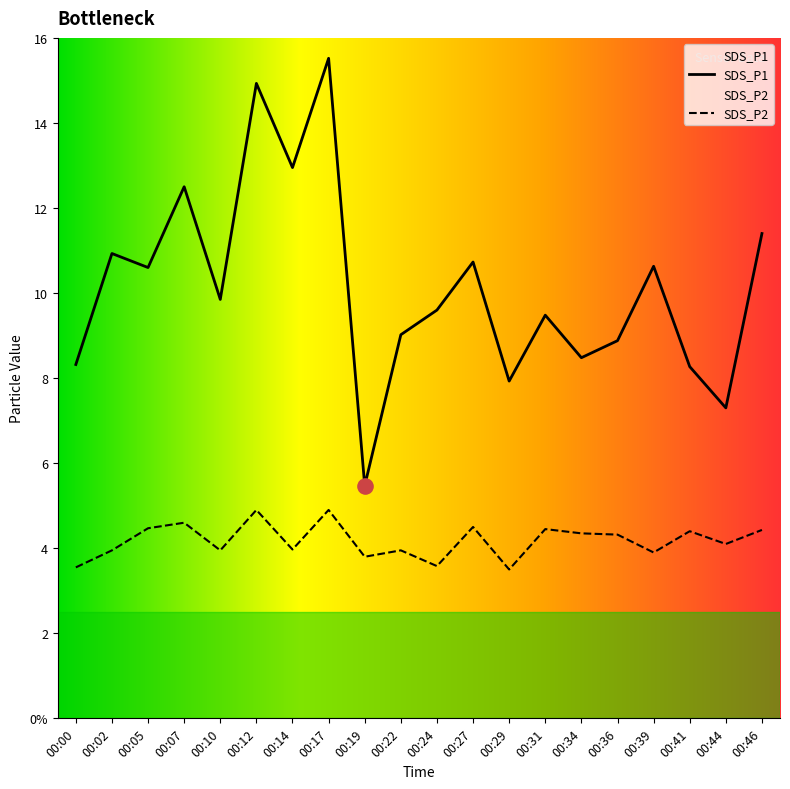

Which series reaches the maximum Y coordinate?

SDS_P1